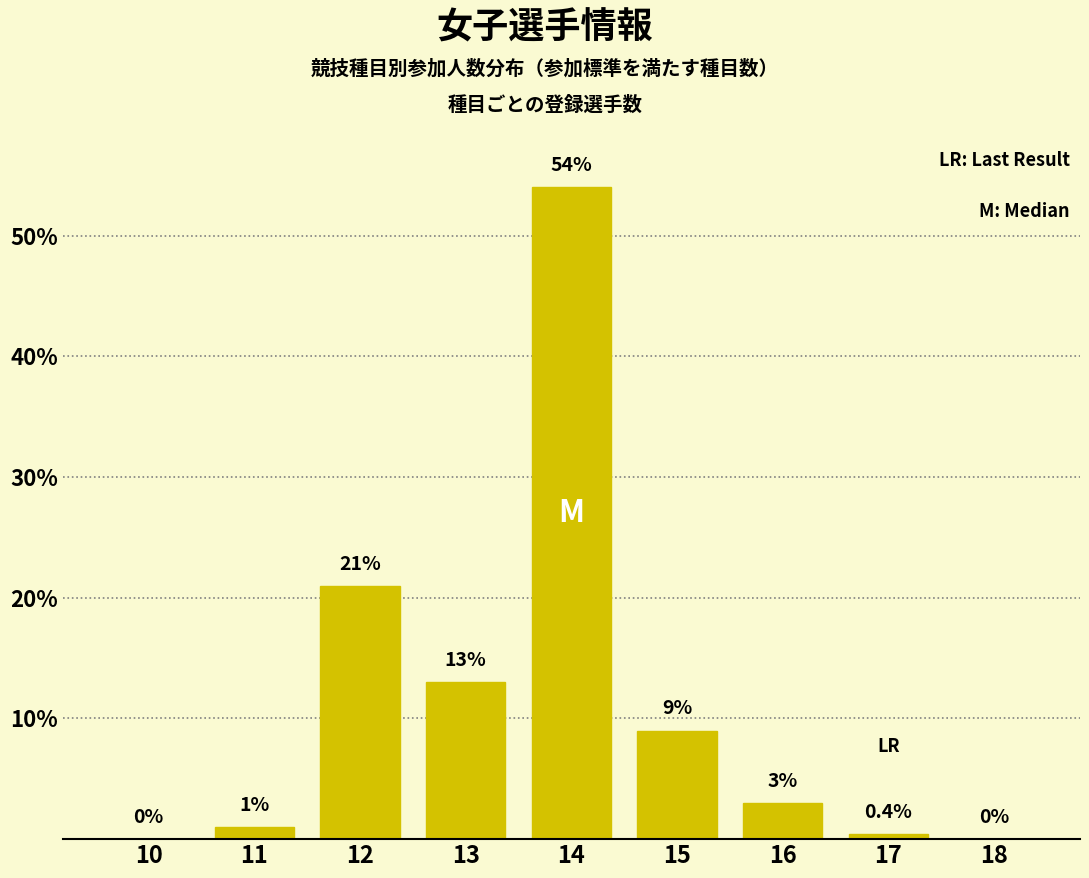

Reading left to right, what are all the values shown in this chart?

10=0.0	11=1.0	12=21.0	13=13.0	14=54.0	15=9.0	16=3.0	17=0.4	18=0.0